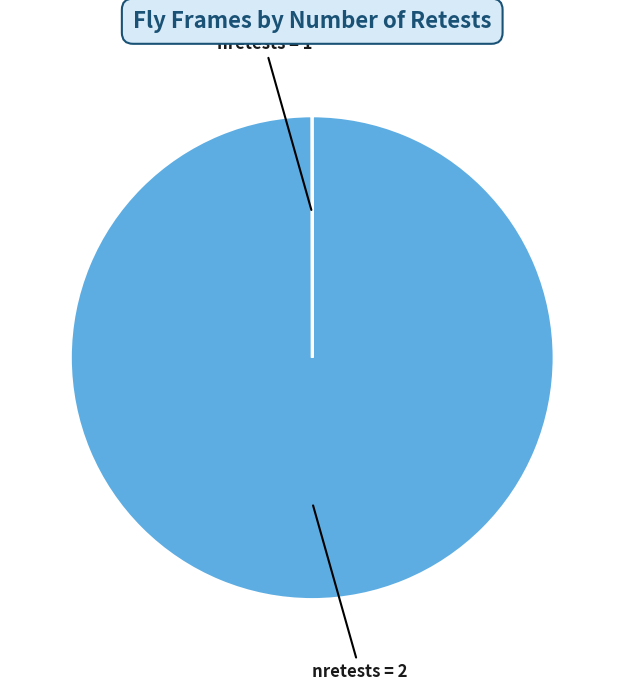

Is there any slice that represents more than half of the pie?

Yes